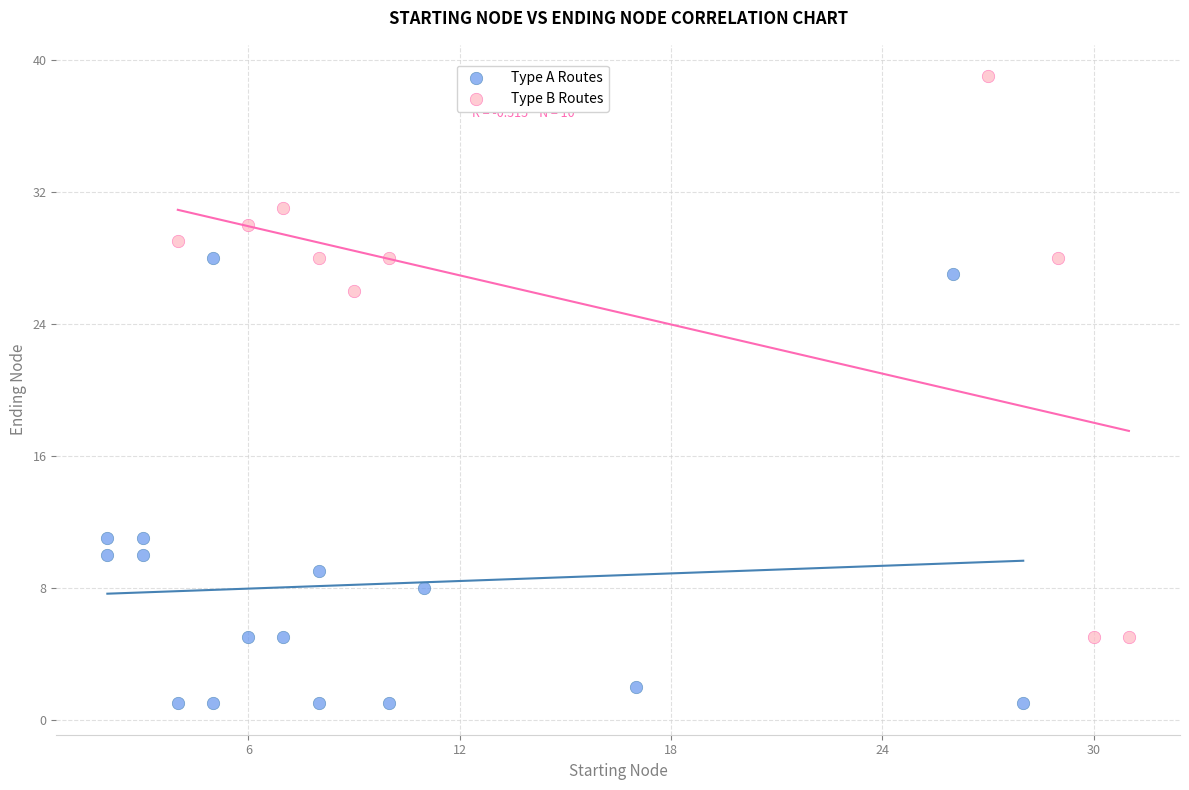

Which series has the widest spread of Y values?

Type B Routes